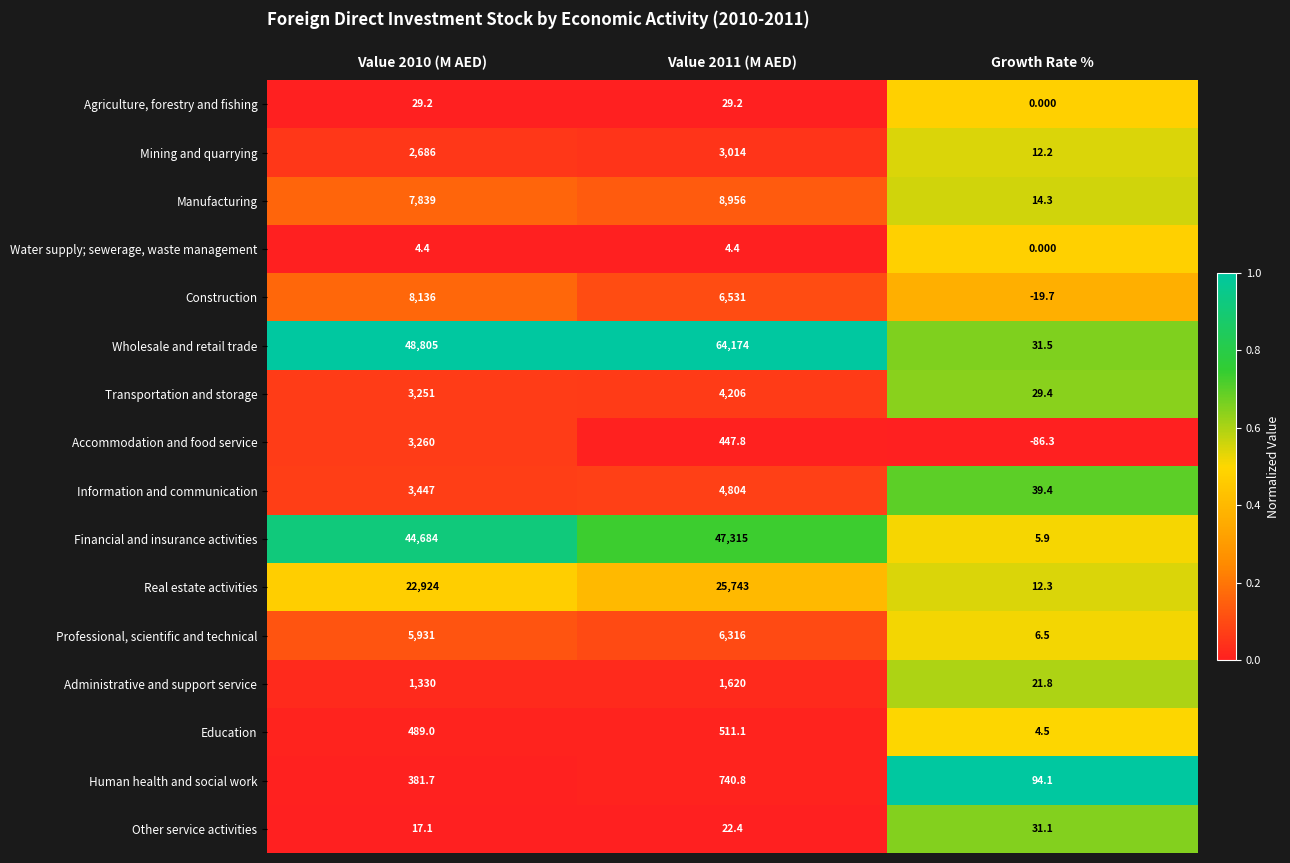

At which category is the sum across all series the highest?

Value 2011 (M AED)